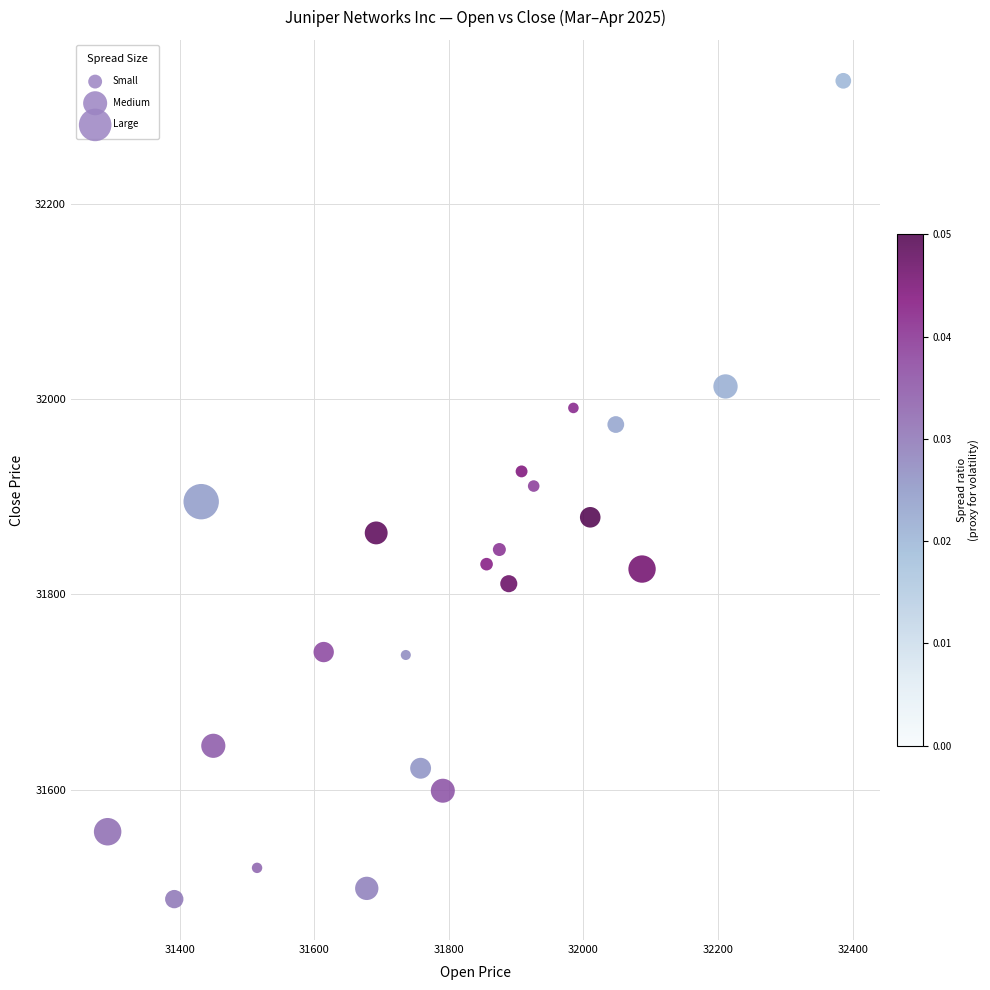

What is the range of Y values (max minus min)?

838